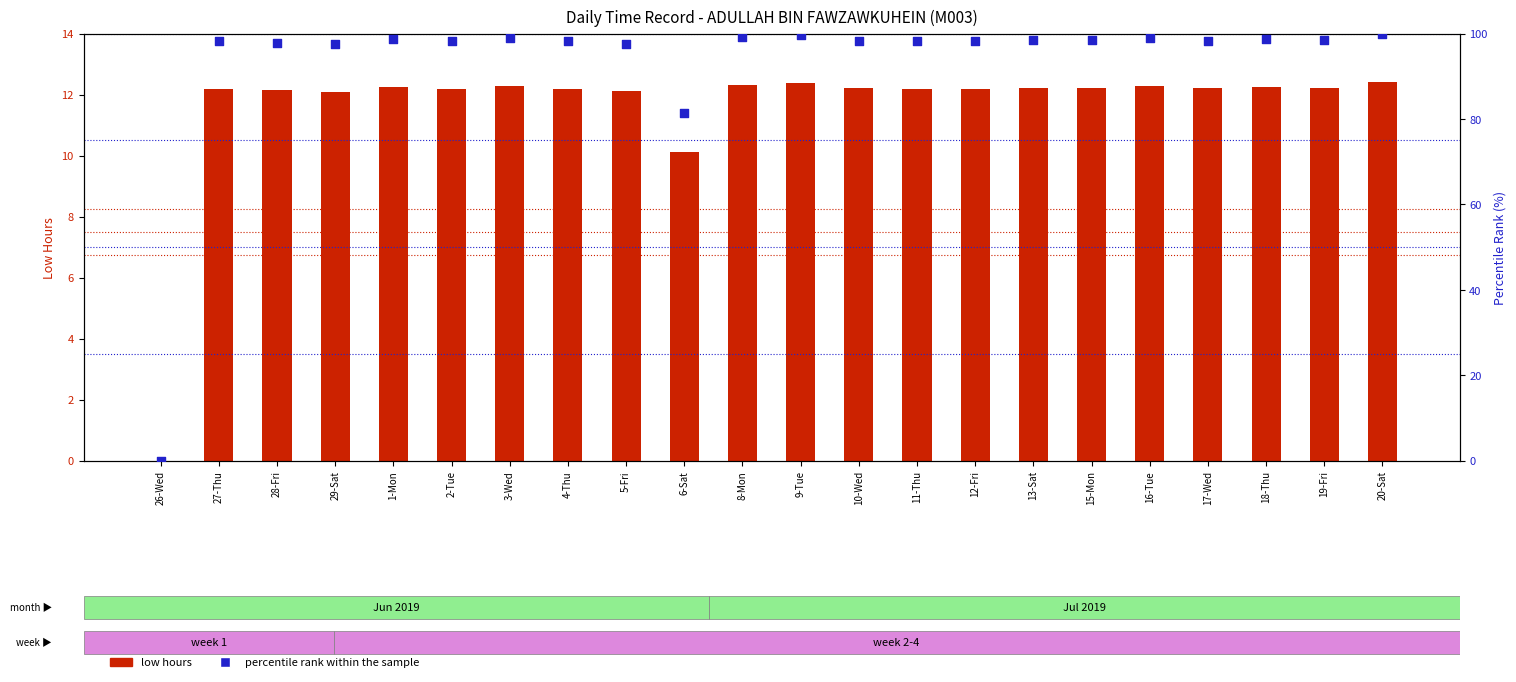

What are all the series names shown in the legend?

low hours, percentile rank